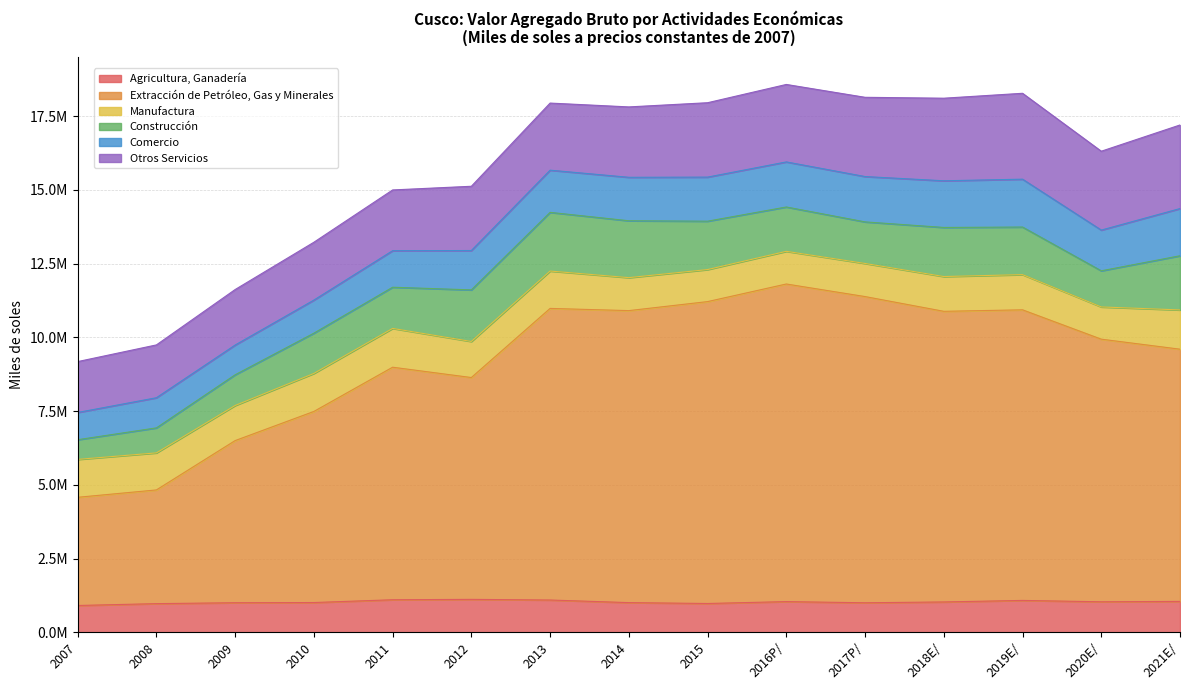

What is the total value across all series at 2020E/?

16309751